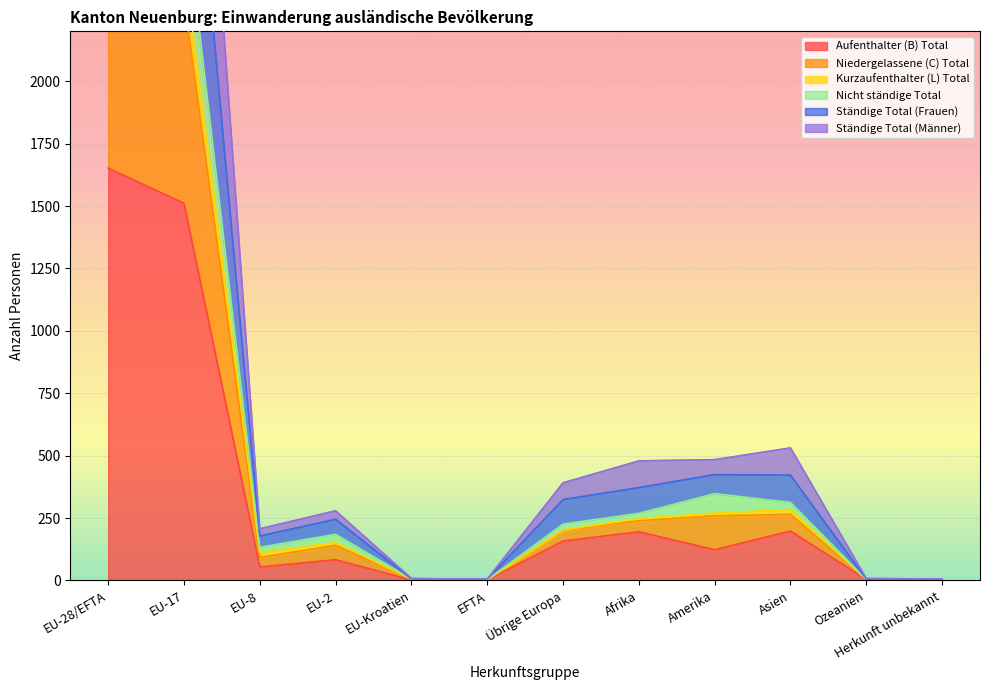

Where does the Niedergelassene (C) Total series first go above 226?

EU-28/EFTA